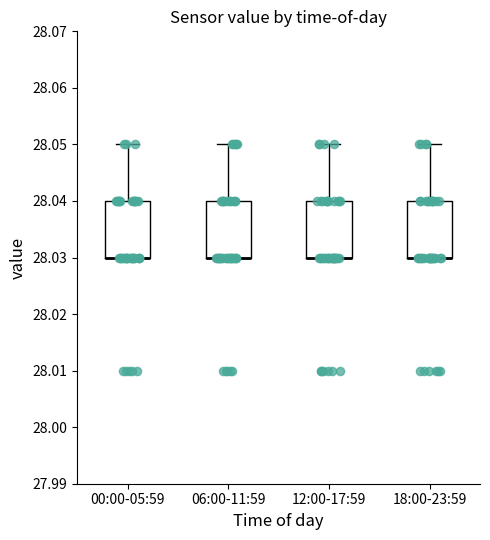

Reading left to right, read every box against the y-axis: the position of its median line, the range the box covers, and the ends of its whiskers. The values are not printed on the chart, so give them approximately, as read against the axis.

00:00-05:59: median 28.03 (drawn on the box's lower edge), box 28.03 to 28.04, whiskers 28.03 to 28.05
06:00-11:59: median 28.03 (drawn on the box's lower edge), box 28.03 to 28.04, whiskers 28.03 to 28.05
12:00-17:59: median 28.03 (drawn on the box's lower edge), box 28.03 to 28.04, whiskers 28.03 to 28.05
18:00-23:59: median 28.03 (drawn on the box's lower edge), box 28.03 to 28.04, whiskers 28.03 to 28.05